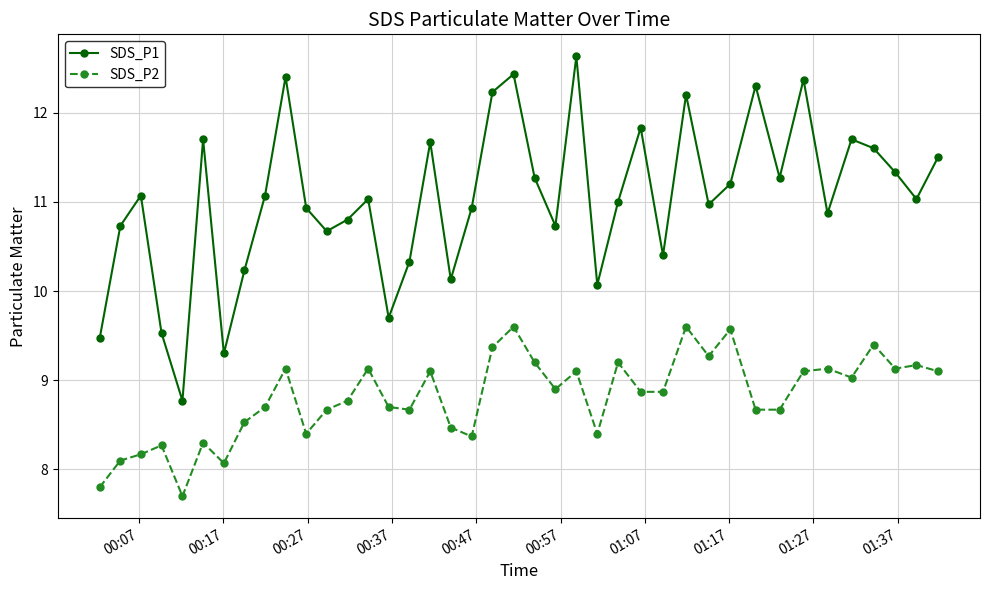

List the series in order of their overall mean, highest first.

SDS_P1, SDS_P2